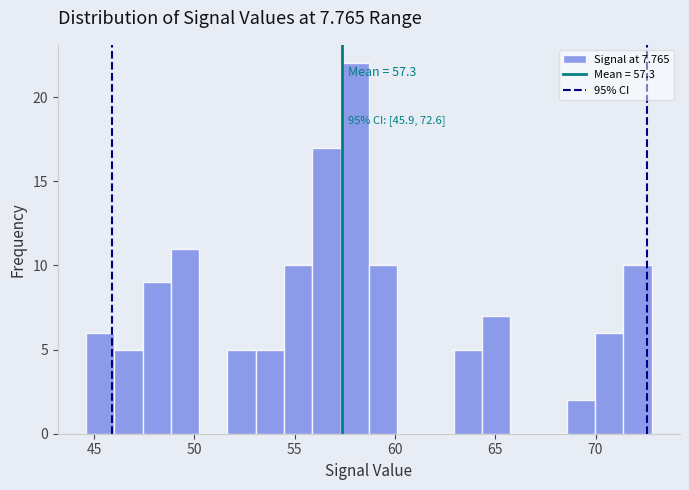

Read against the x-axis, roughly where is the centre of the tallest bar?

58.0